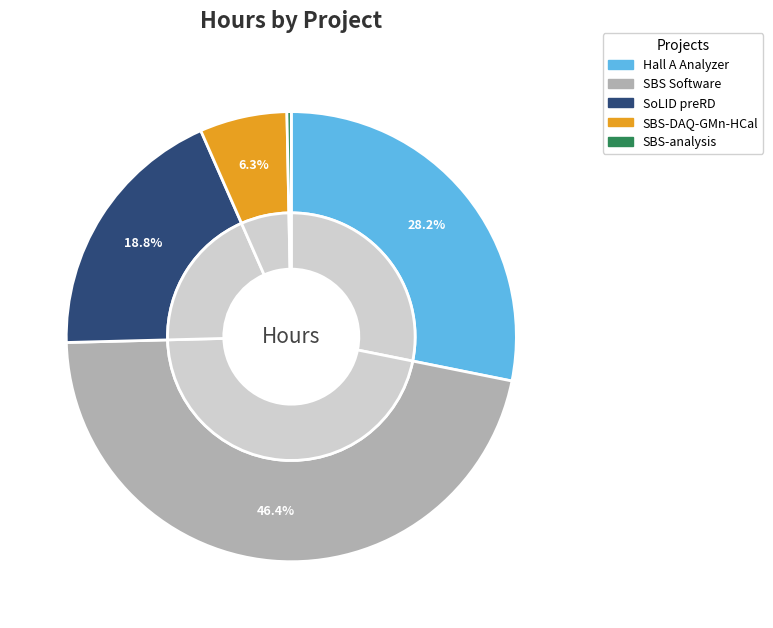

The Hall A Analyzer slice represents 28% of the pie. True or false?

True